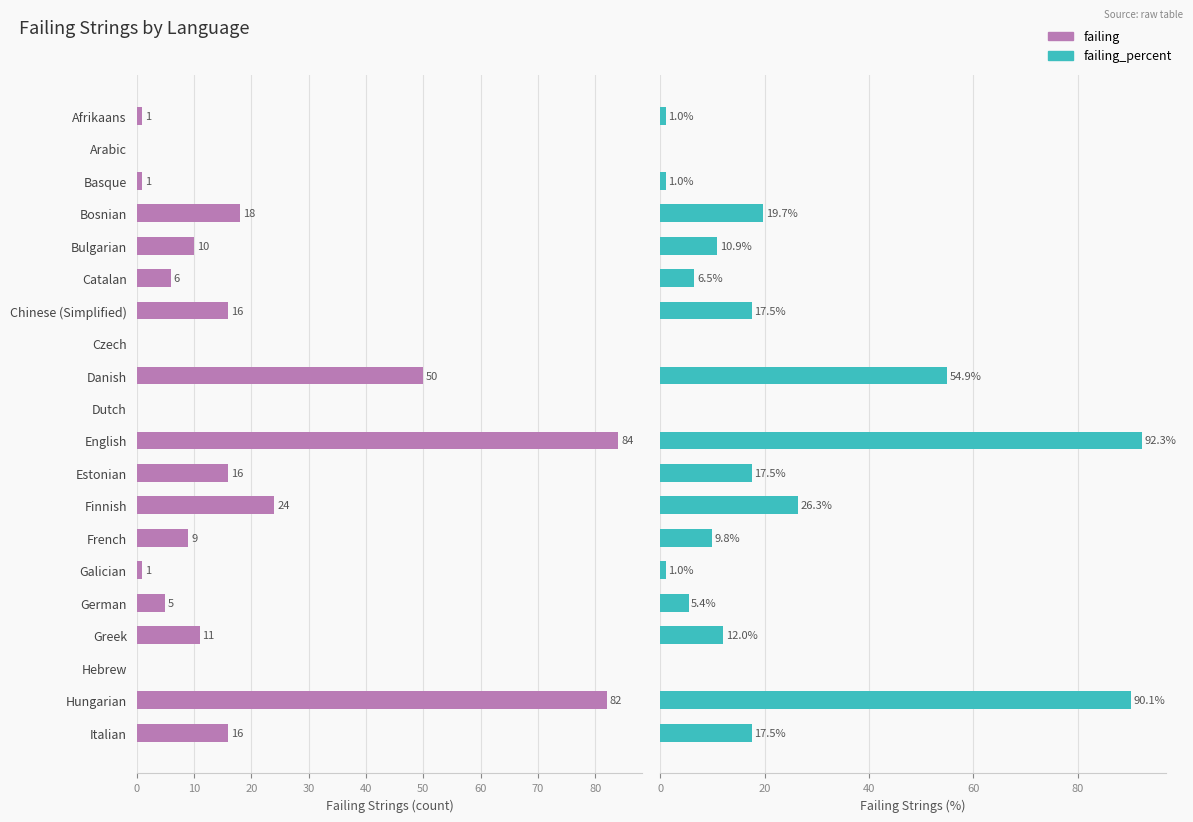

List the series in order of their overall mean, highest first.

failing_percent, failing